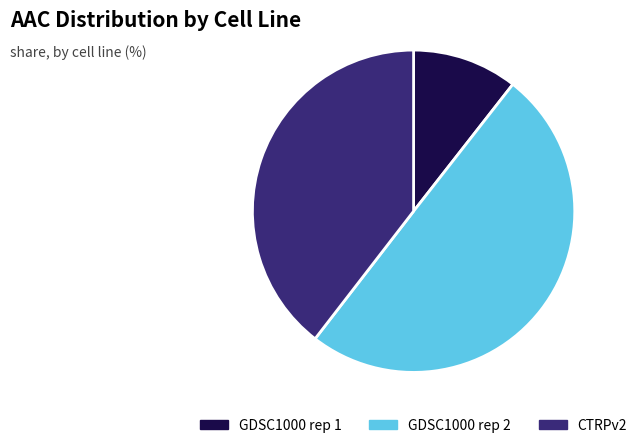

Does CTRPv2 represent more than half of the total?

No